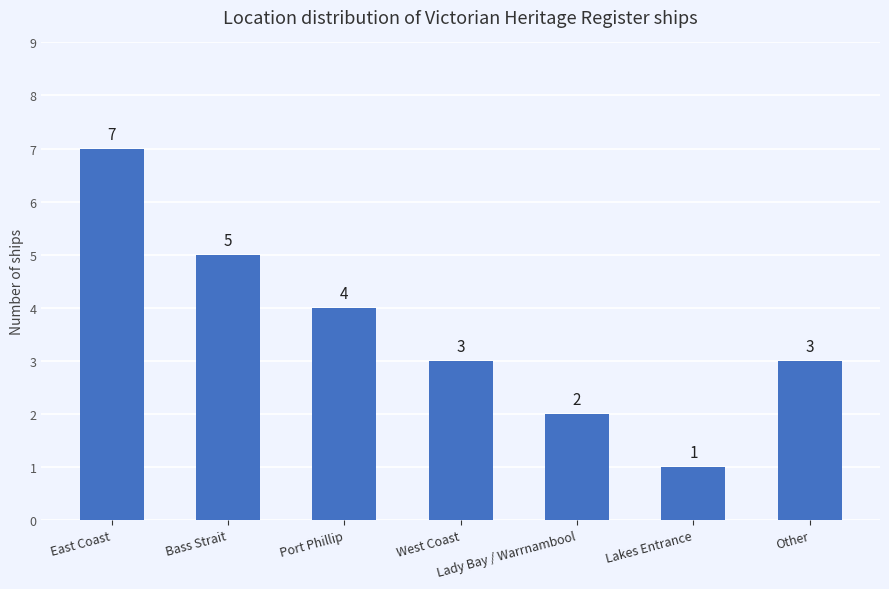

True or false: the data shows 4 at Port Phillip.

True